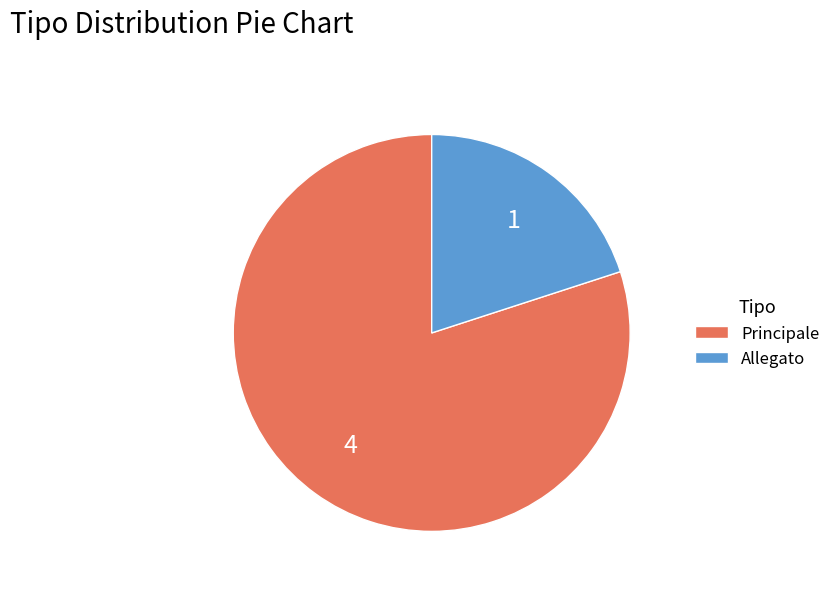

Do Principale and Allegato together represent more than half of the pie?

Yes